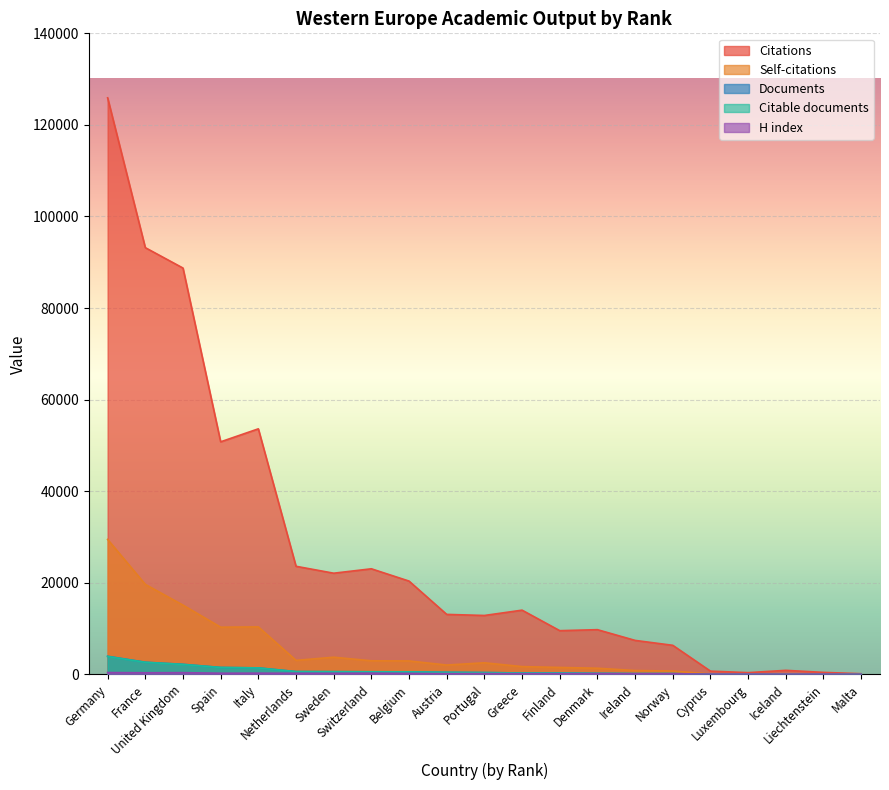

True or false: Citations and H index cross at least once.

False